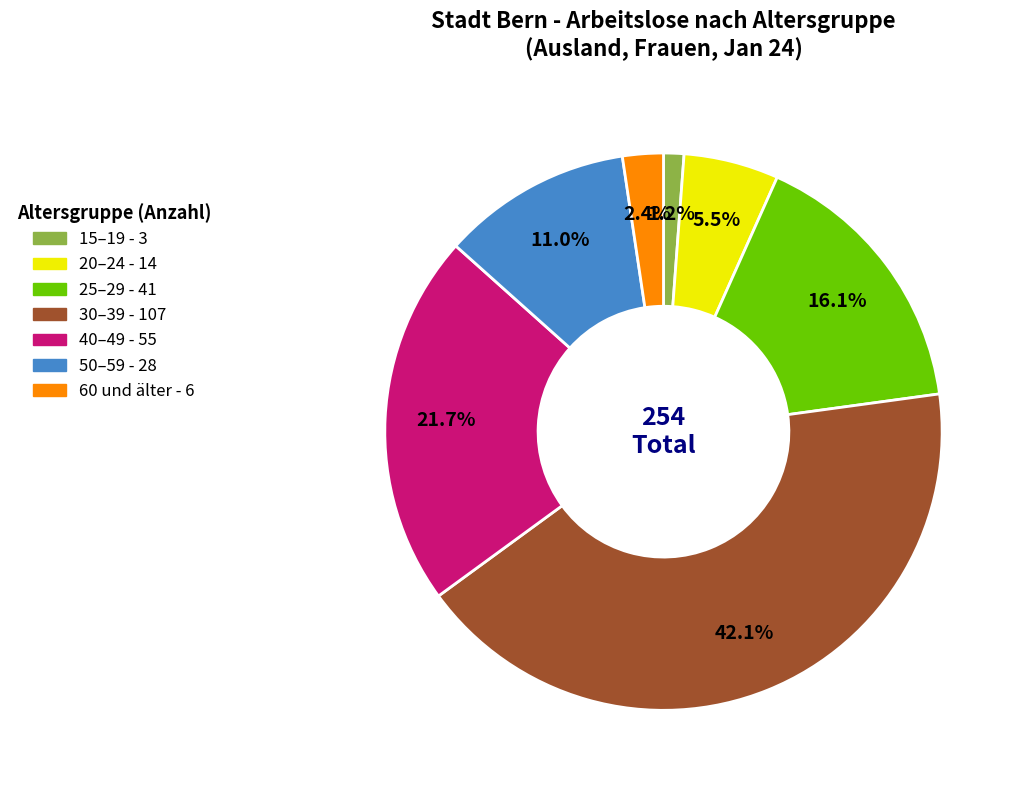

Between 40–49 and 60 und älter, which is larger?

40–49